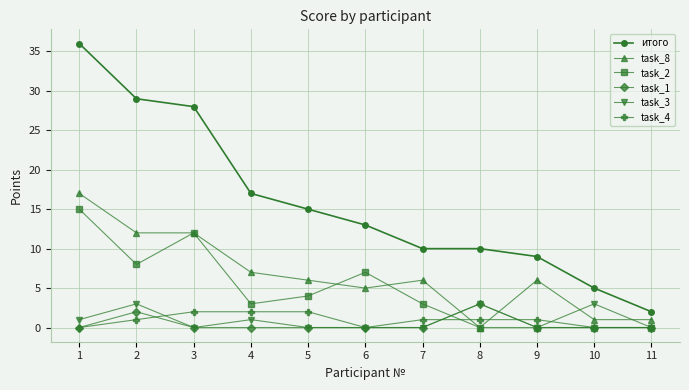

Which series has the widest spread of values?

итого